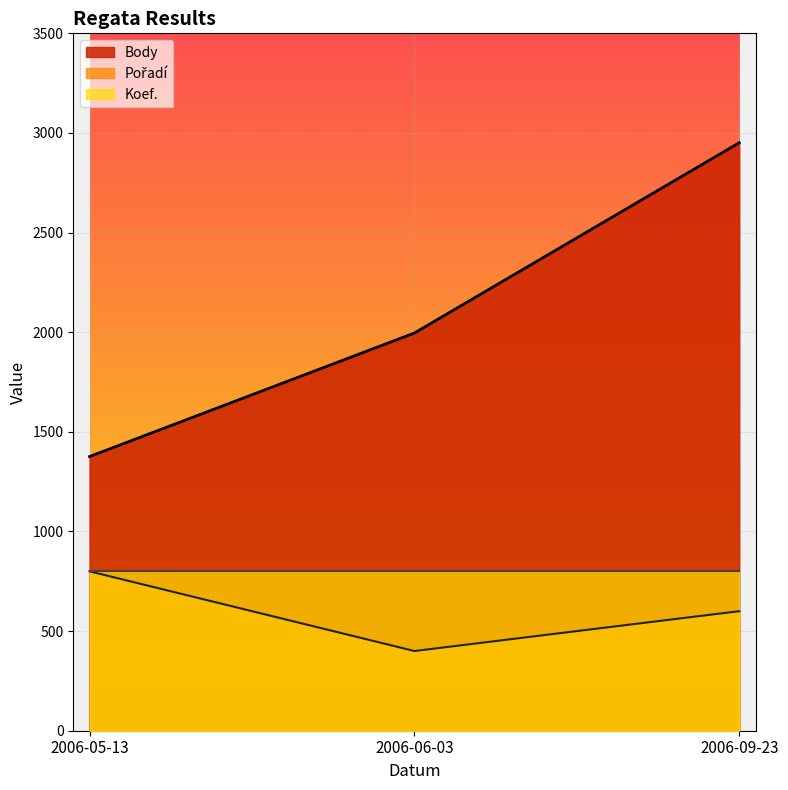

Which series changed the most between 2006-05-13 and 2006-09-23?

Body